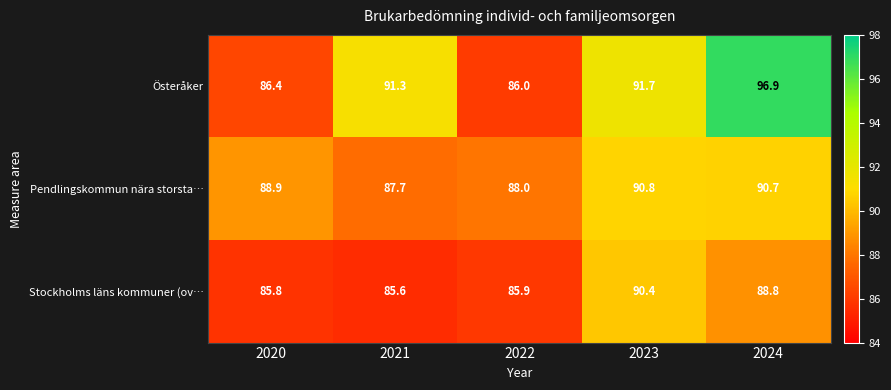

Reading right to left, transcribe all the data shown in this chart.

Österåker: 2024=96.9	2023=91.7	2022=86.0	2021=91.3	2020=86.4
Pendlingskommun nära storsta…: 2024=90.7	2023=90.8	2022=88.0	2021=87.7	2020=88.9
Stockholms läns kommuner (ov…: 2024=88.8	2023=90.4	2022=85.9	2021=85.6	2020=85.8